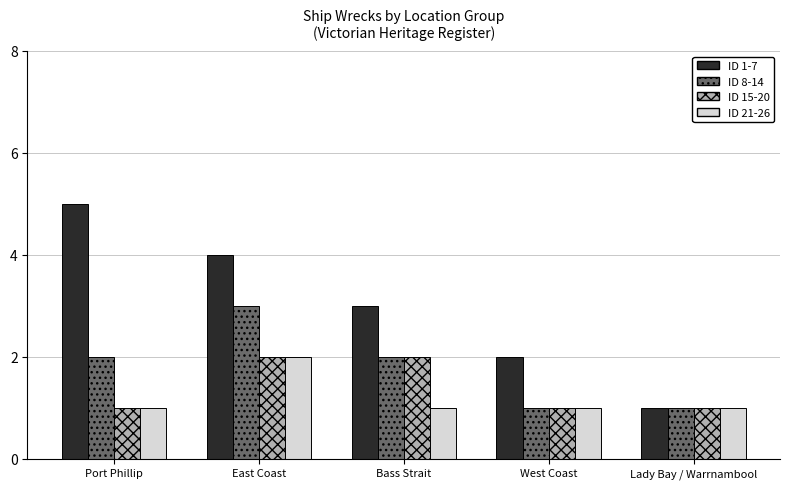

Which series has the largest total across all categories?

ID 1-7